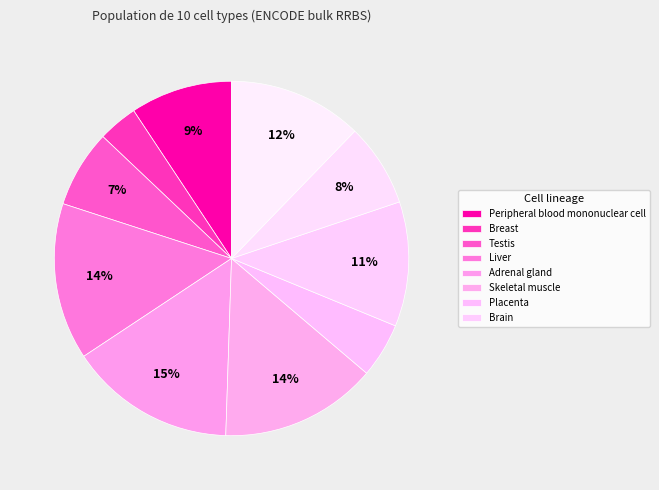

To the nearest percent, what is the difference between the largest and smallest slice percentages?

12%